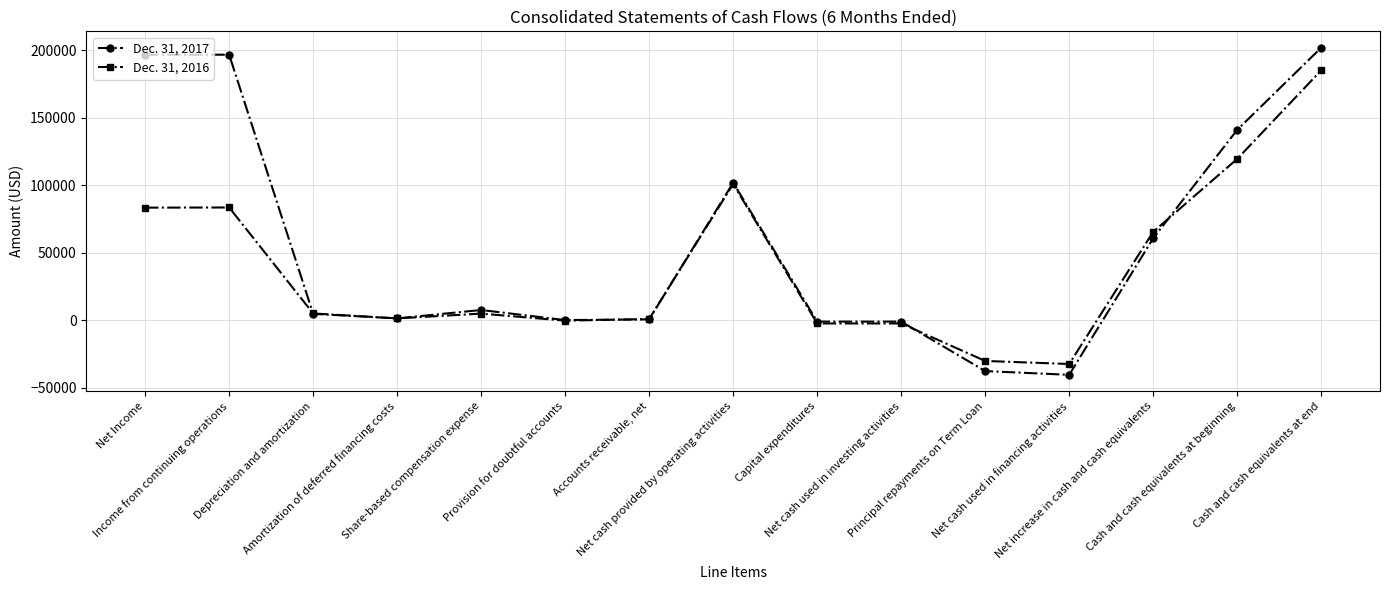

What is the highest value of the Dec. 31, 2017 series?

201915